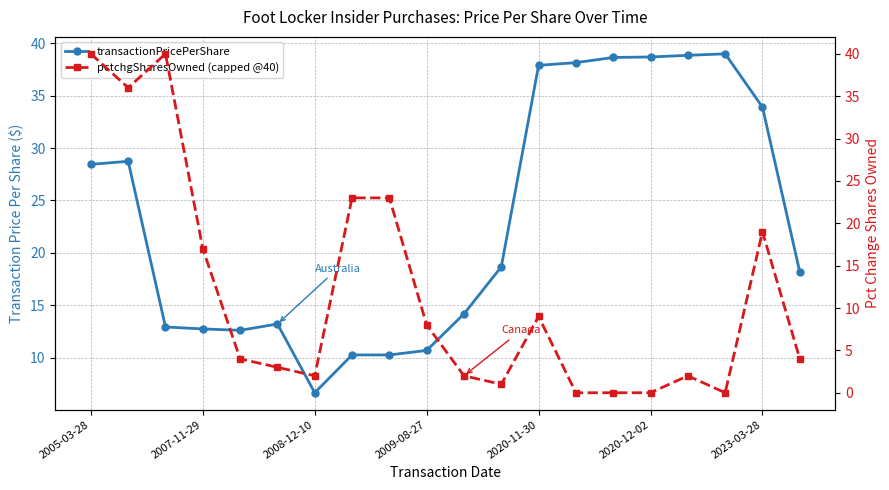

In transactionPricePerShare, how many points are lower than both neighbors (excluding endpoints)?

2